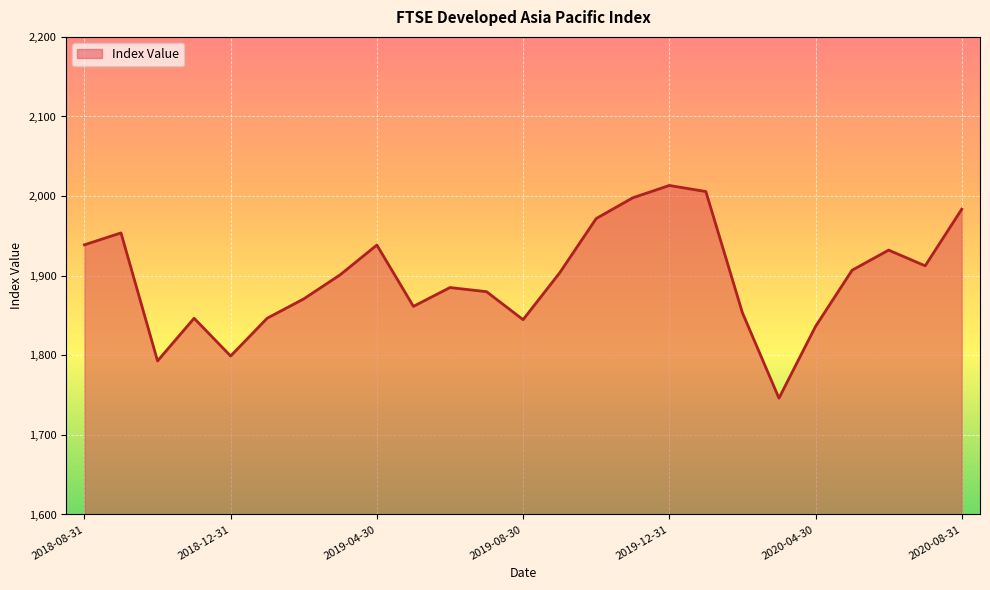

What is the smallest value displayed?

1746.2